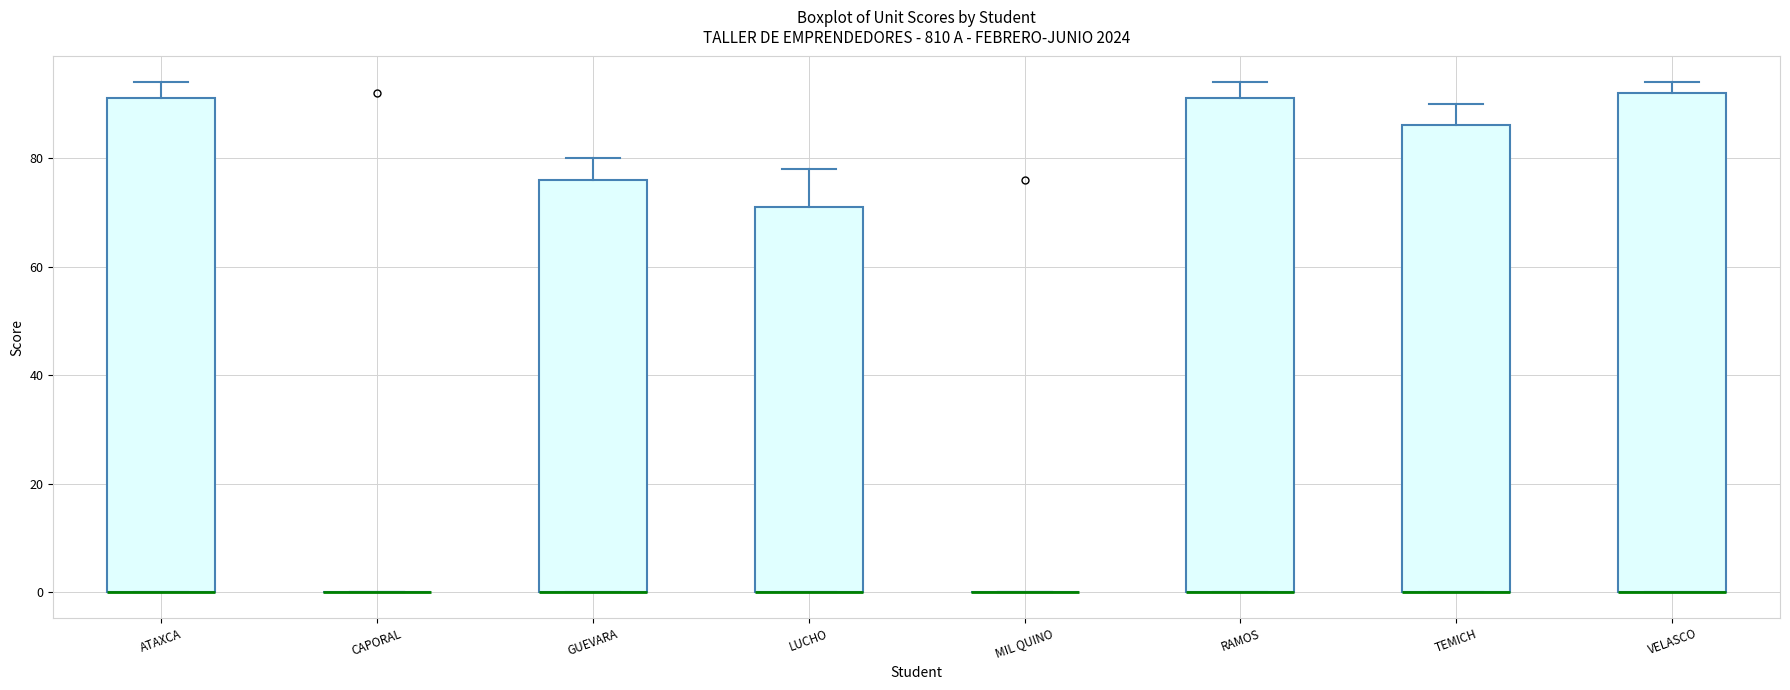

Reading left to right, transcribe this box plot: for each box, give where its median line is, the range the box spans, and where its two whiskers end, as read against the y-axis. The values are not printed on the chart, so give them approximately, as read against the axis.

ATAXCA: median 0 (drawn on the box's lower edge), box 0 to 92, whiskers 0 to 94
CAPORAL: box collapsed to a line at 0, whiskers 0 to 0
GUEVARA: median 0 (drawn on the box's lower edge), box 0 to 76, whiskers 0 to 80
LUCHO: median 0 (drawn on the box's lower edge), box 0 to 72, whiskers 0 to 78
MIL QUINO: box collapsed to a line at 0, whiskers 0 to 0
RAMOS: median 0 (drawn on the box's lower edge), box 0 to 92, whiskers 0 to 94
TEMICH: median 0 (drawn on the box's lower edge), box 0 to 86, whiskers 0 to 90
VELASCO: median 0 (drawn on the box's lower edge), box 0 to 92, whiskers 0 to 94